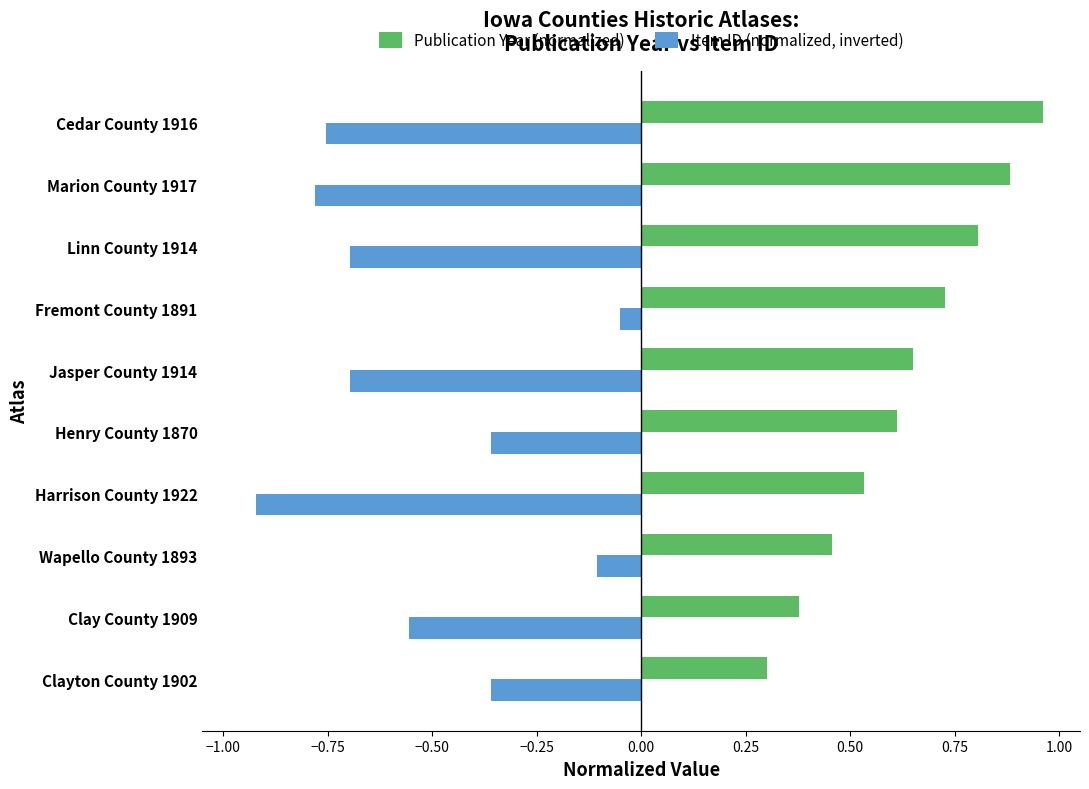

True or false: Item ID (normalized, inverted) has a value of -0.5 at Cedar County 1916.

False